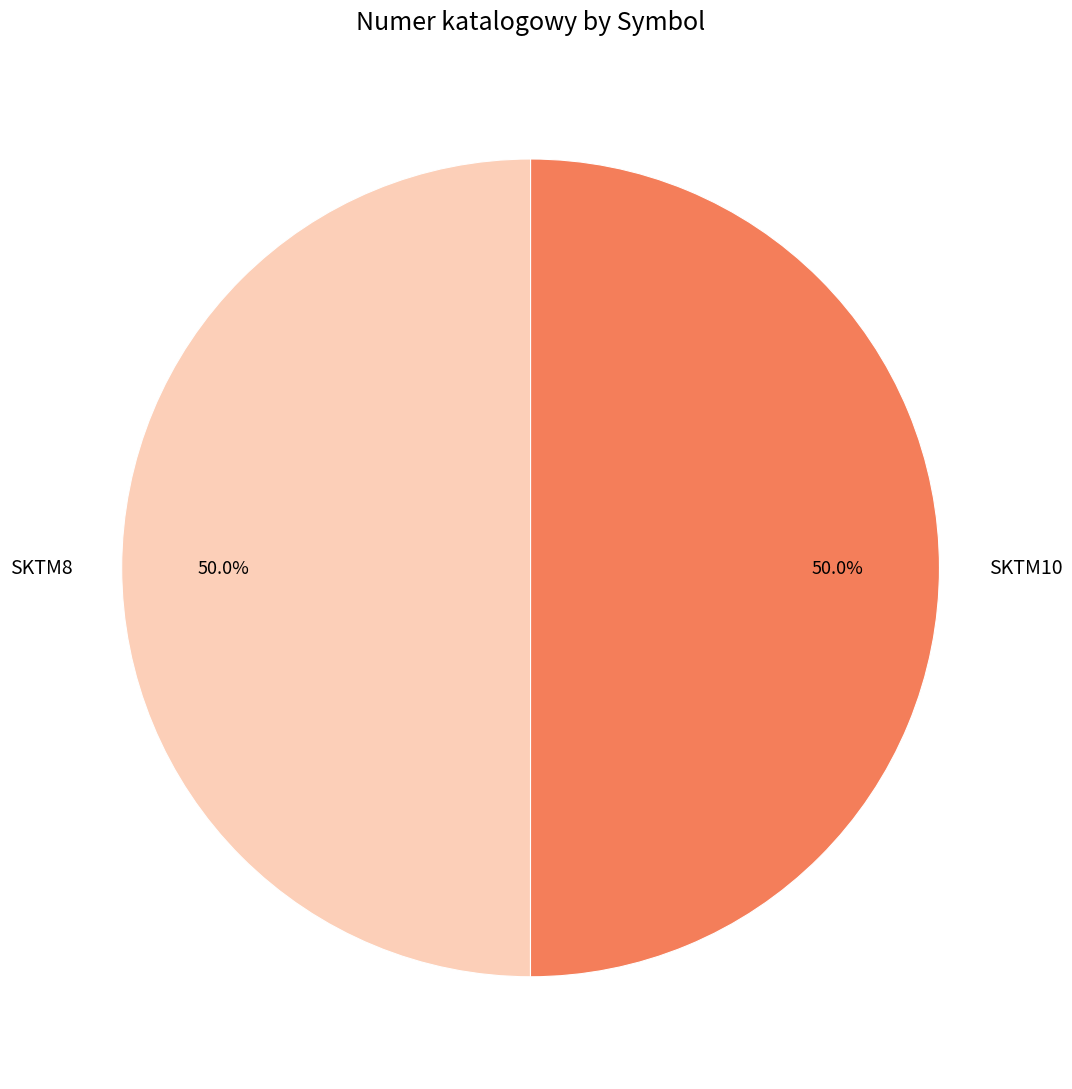

Is it true that SKTM10 is 37% of the pie?

False